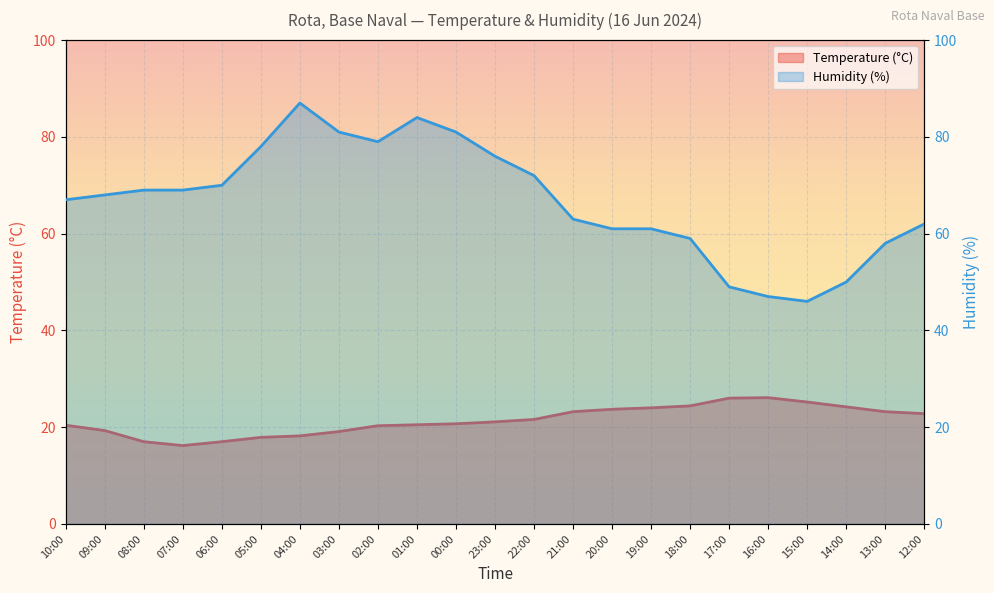

How many lines are shown in the chart?

2